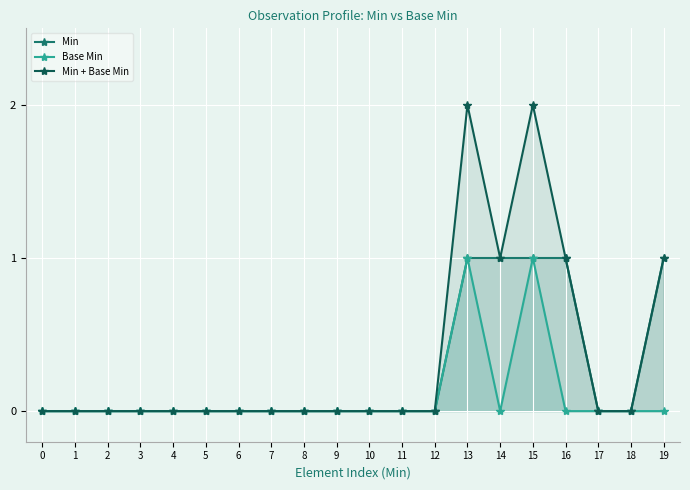

Rank the categories by Min + Base Min value from highest to lowest.

13, 15, 14, 16, 19, 0, 1, 2, 3, 4, 5, 6, 7, 8, 9, 10, 11, 12, 17, 18